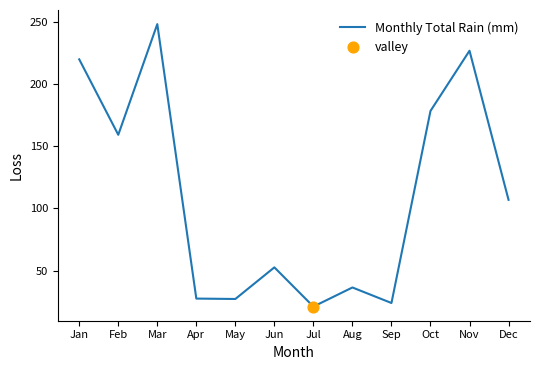

What is the change in value from May to Nov?

+199.7